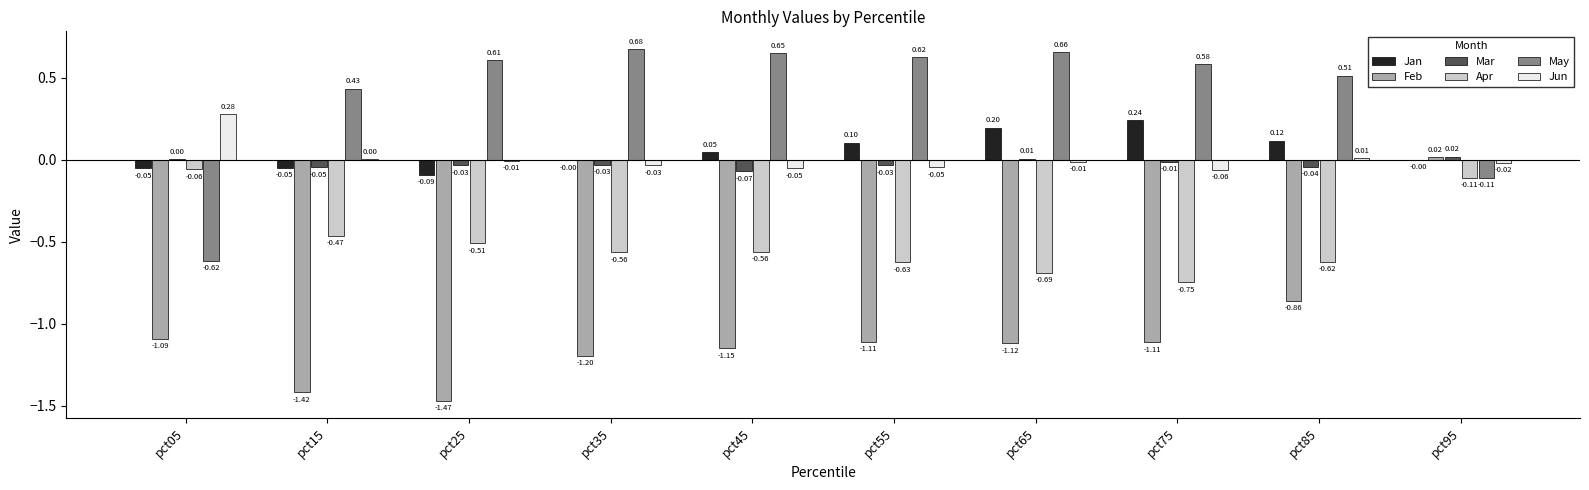

Is it true that Jun equals 0.0 at pct85?

True